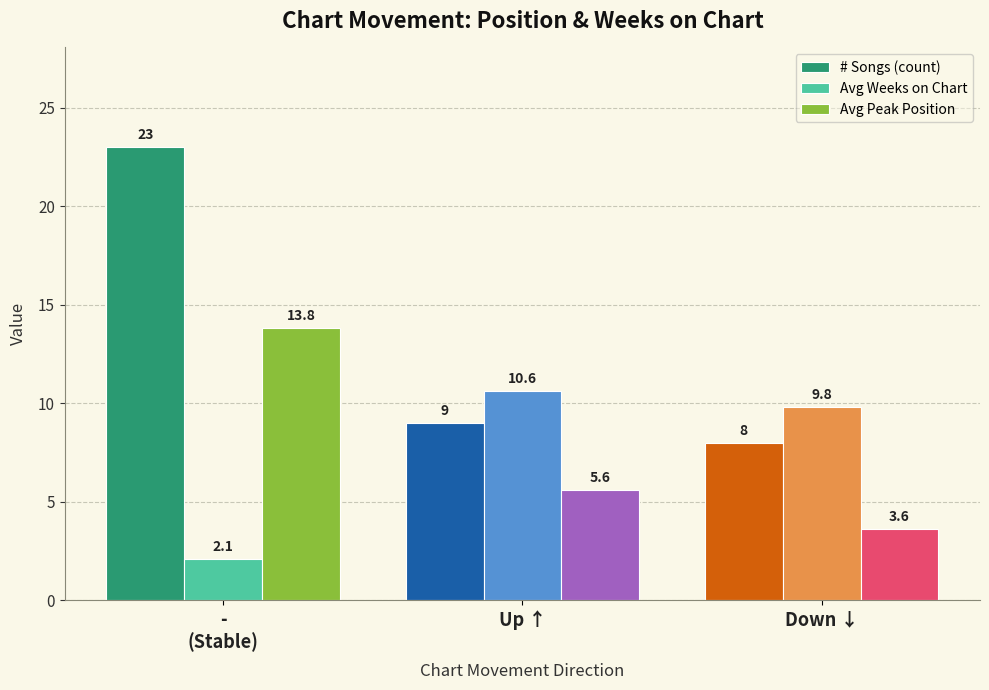

What are all the series names shown in the legend?

# Songs (count), Avg Weeks on Chart, Avg Peak Position